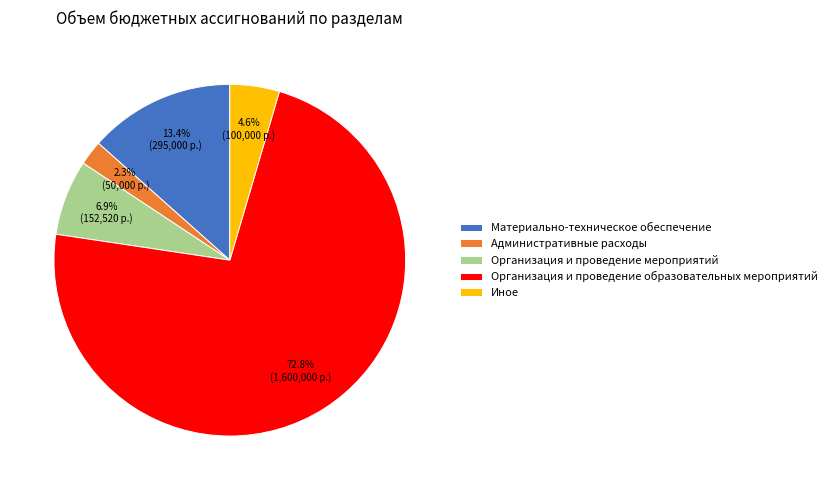

Is it true that Организация и проведение образовательных мероприятий is 84% of the pie?

False